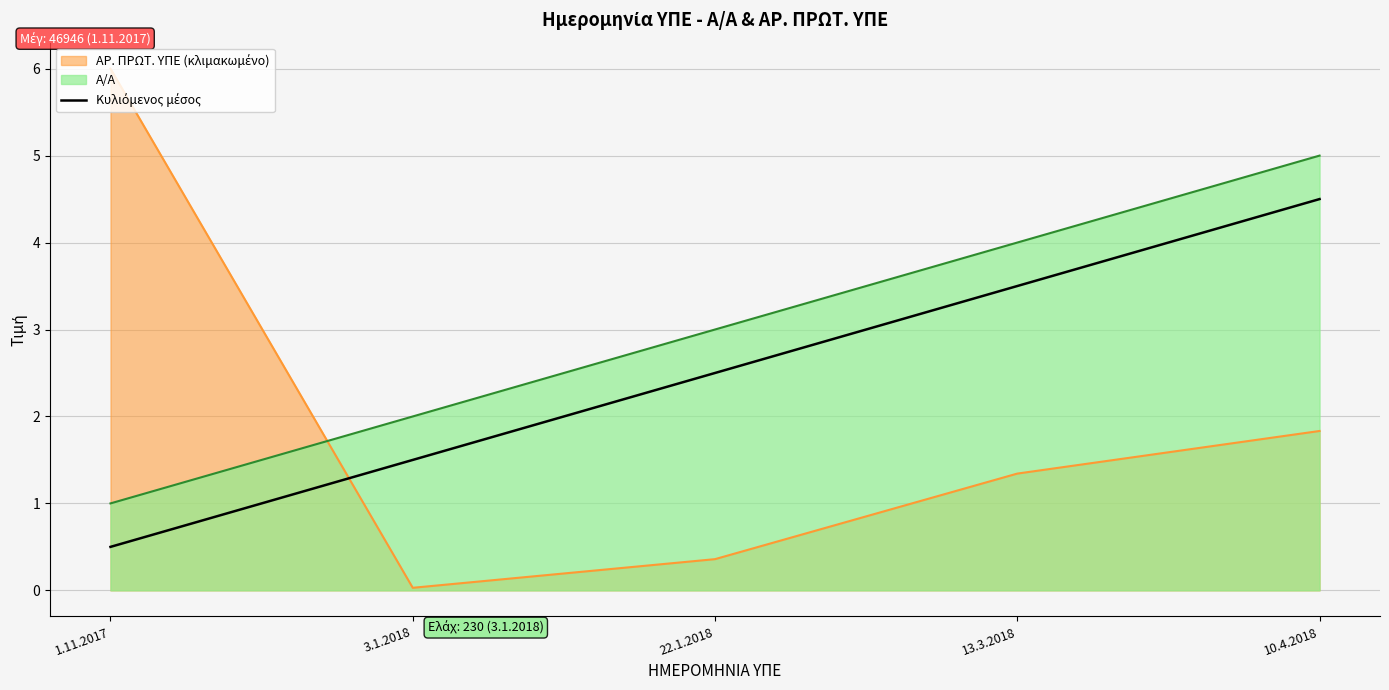

How many lines are shown in the chart?

3